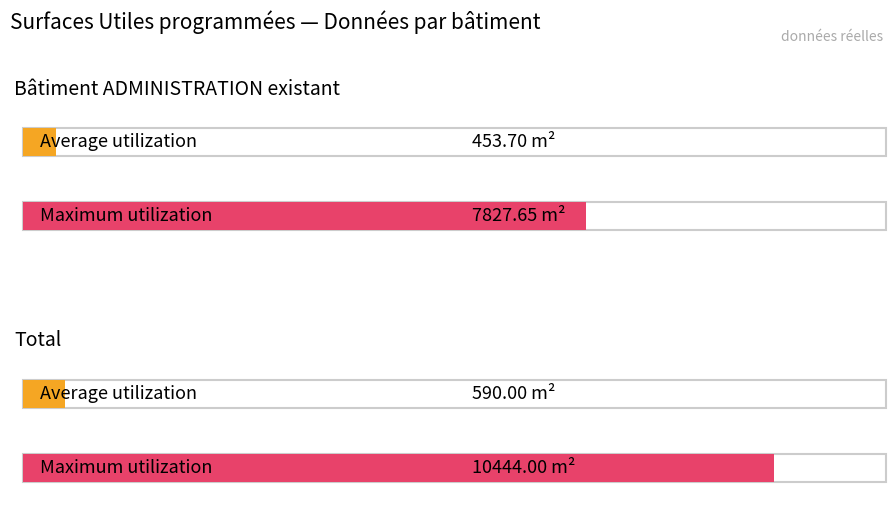

What is the average value of the Average utilization series?

521.9